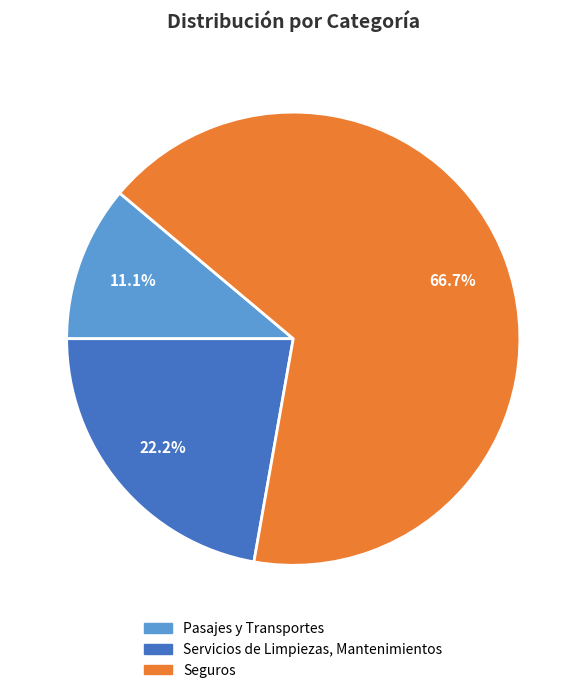

Count the number of slices in the pie.

3